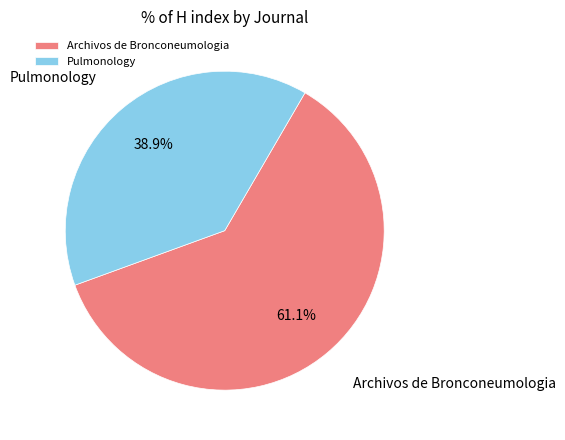

The Archivos de Bronconeumologia slice represents 73% of the pie. True or false?

False